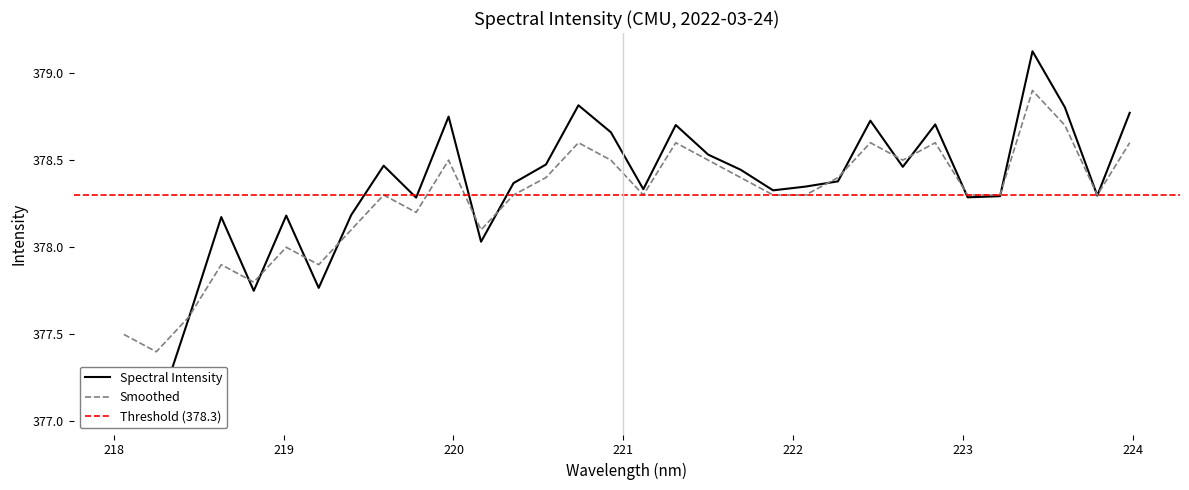

How many times do Spectral Intensity and Smoothed cross each other?

15